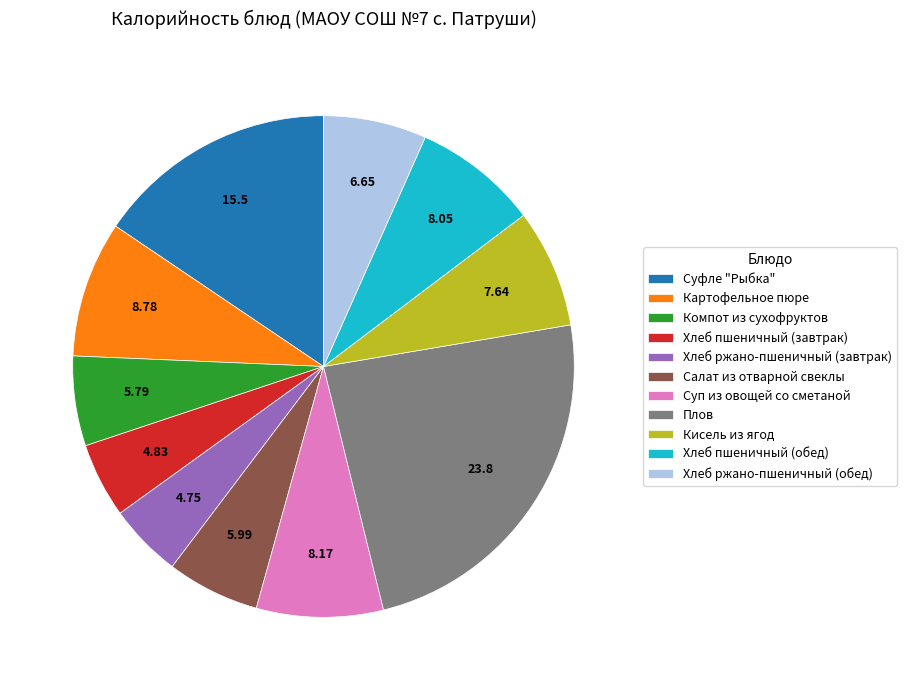

How many slices are in this pie chart?

11